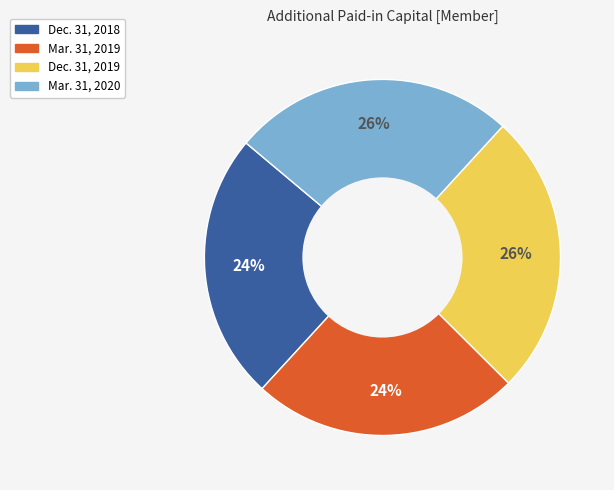

How many segments does this pie chart have?

4